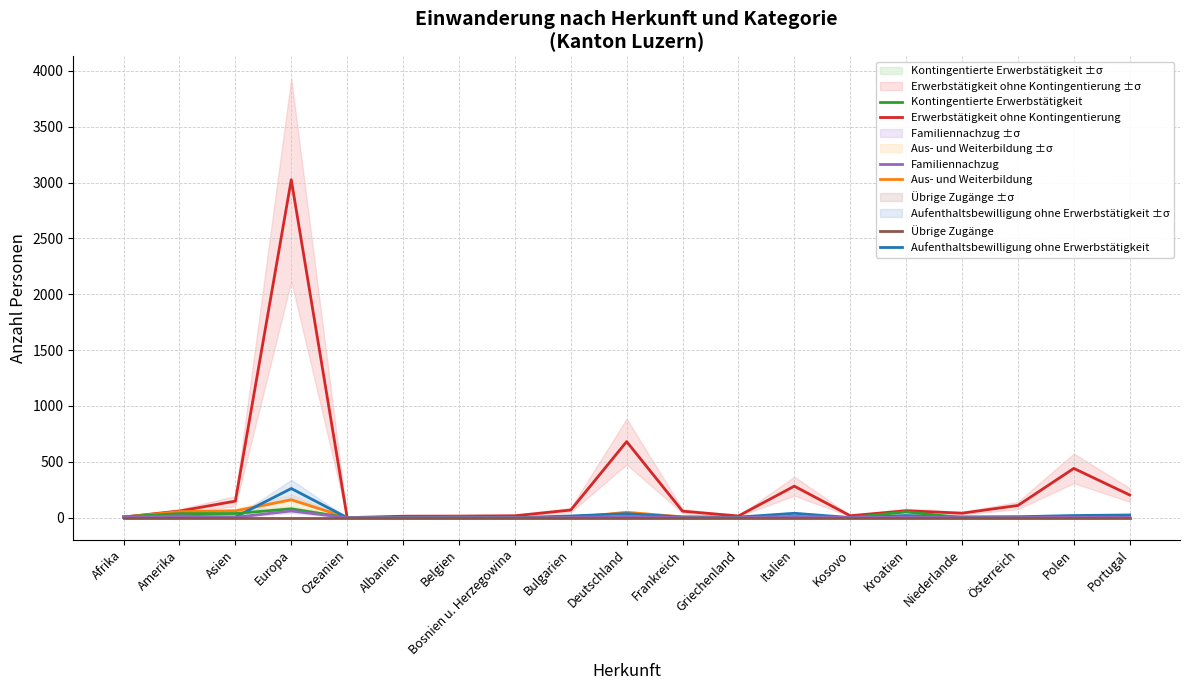

What position from the left is Afrika?

1